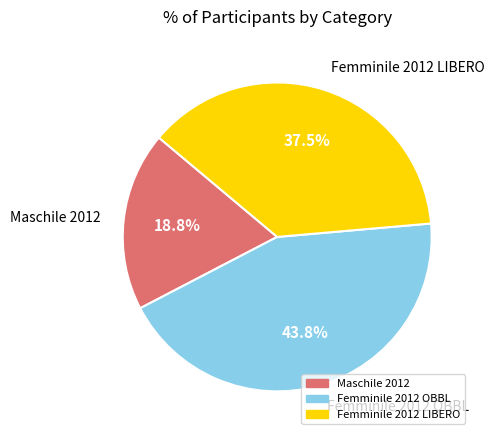

To the nearest percent, what portion does Maschile 2012 represent?

19%